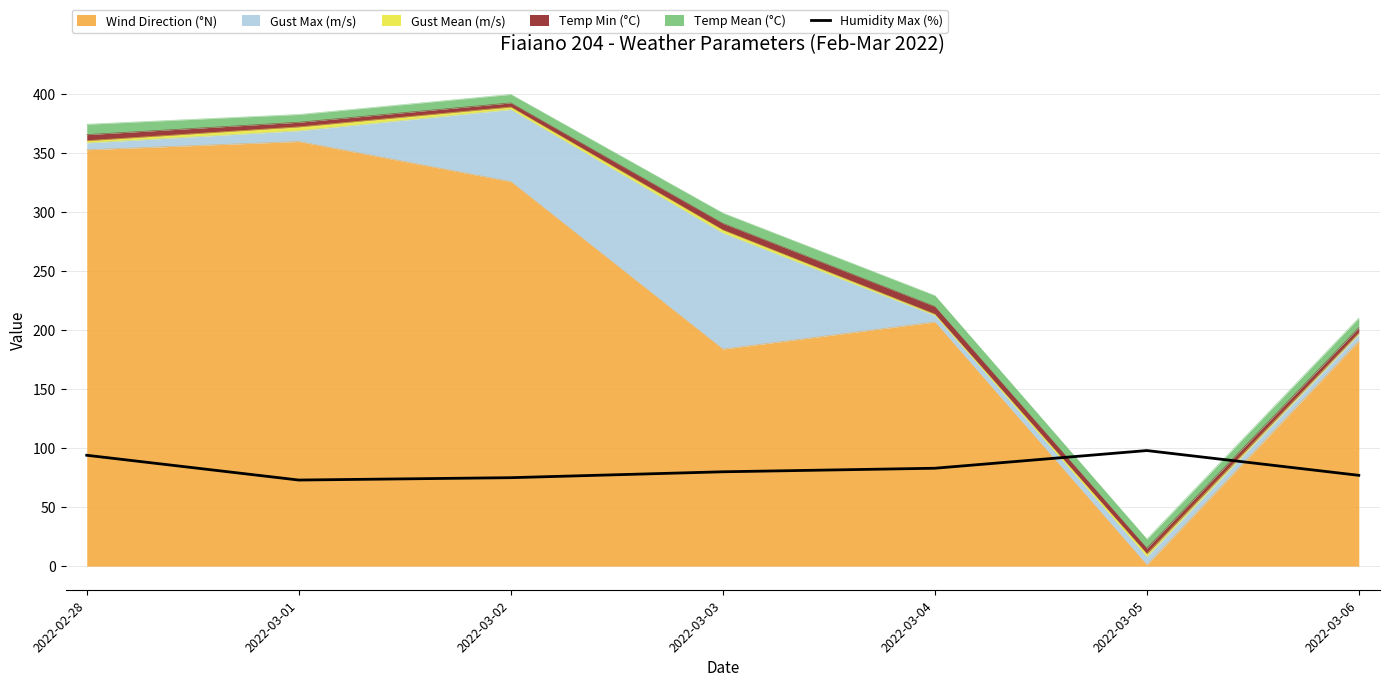

Where is the first local minimum?

2022-03-01